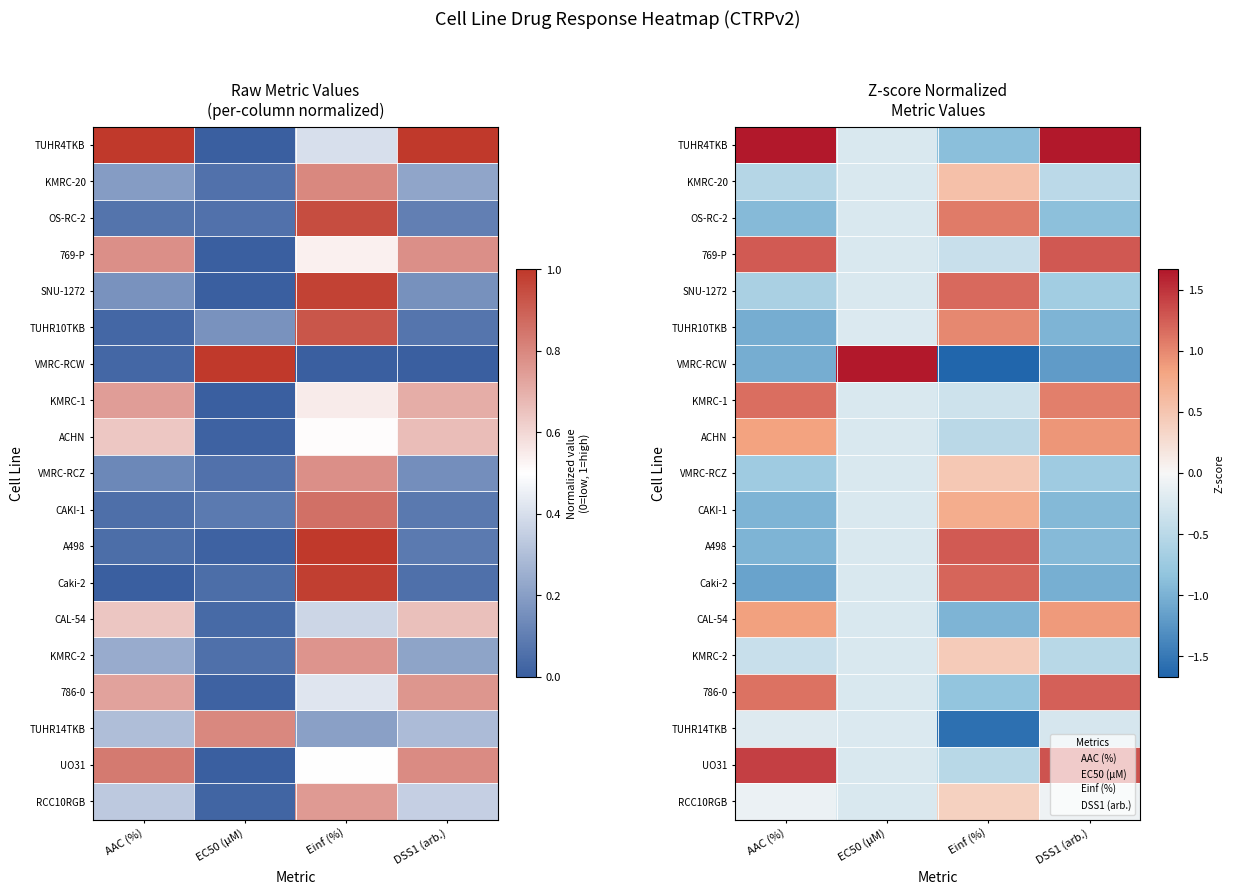

The value of VMRC-RCW at DSS1 (arb.) is -0.7. True or false?

False